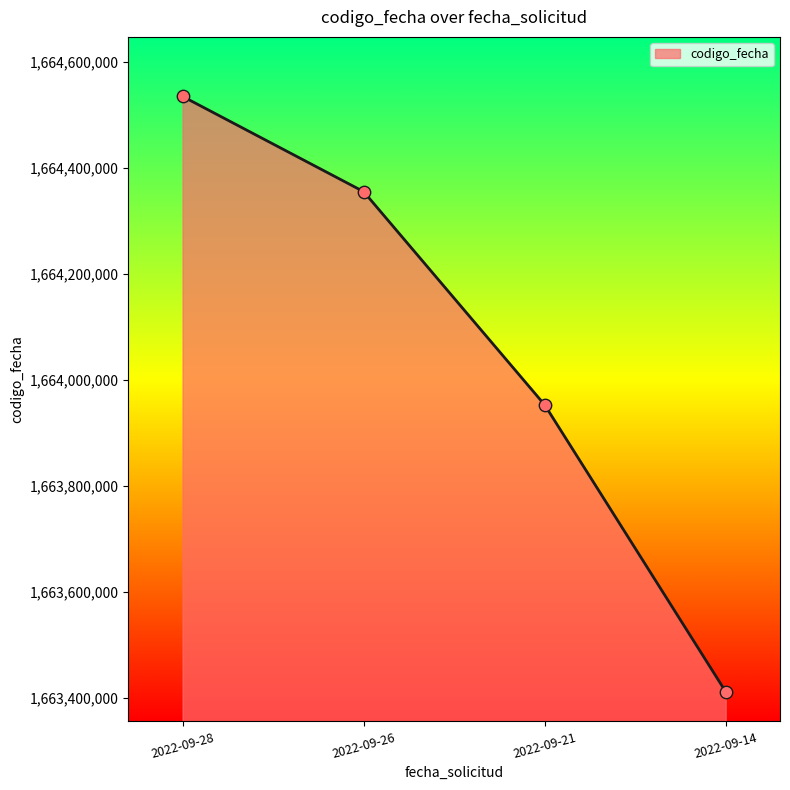

Approximately how many times larger is the value at 2022-09-21 compared to 2022-09-26?

1.0